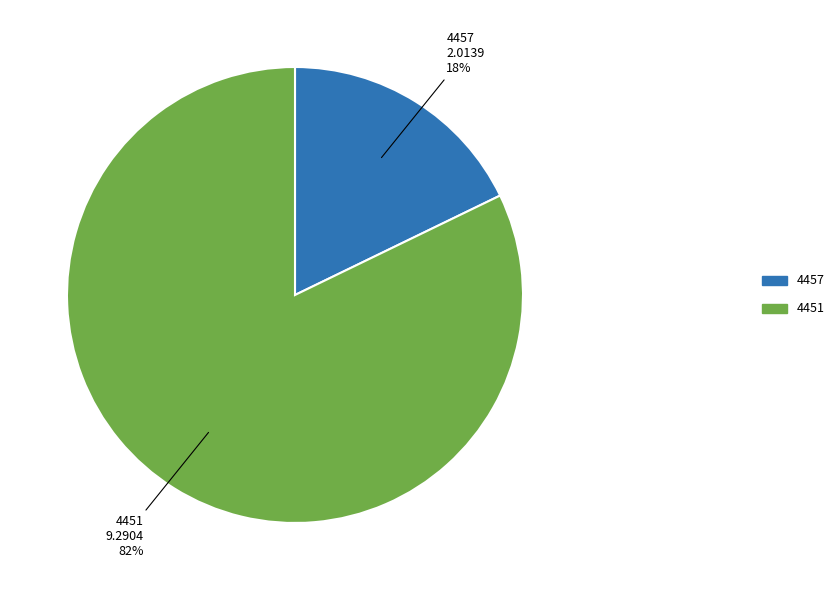

Which category has the smallest portion of the pie?

4457